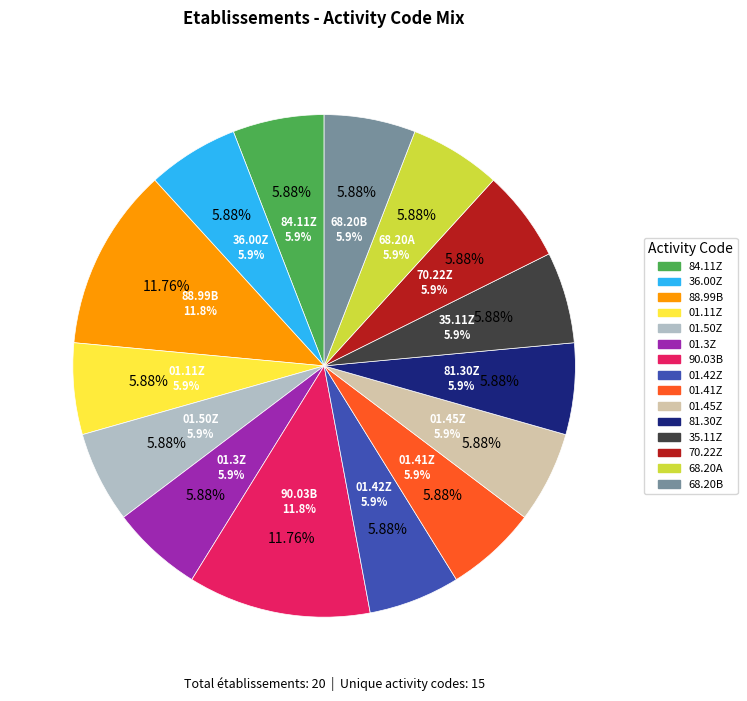

Does 01.41Z represent more than half of the total?

No